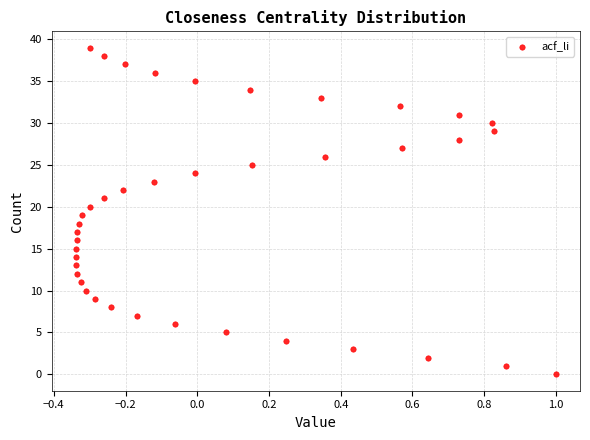

What is the range of Y values (max minus min)?

39